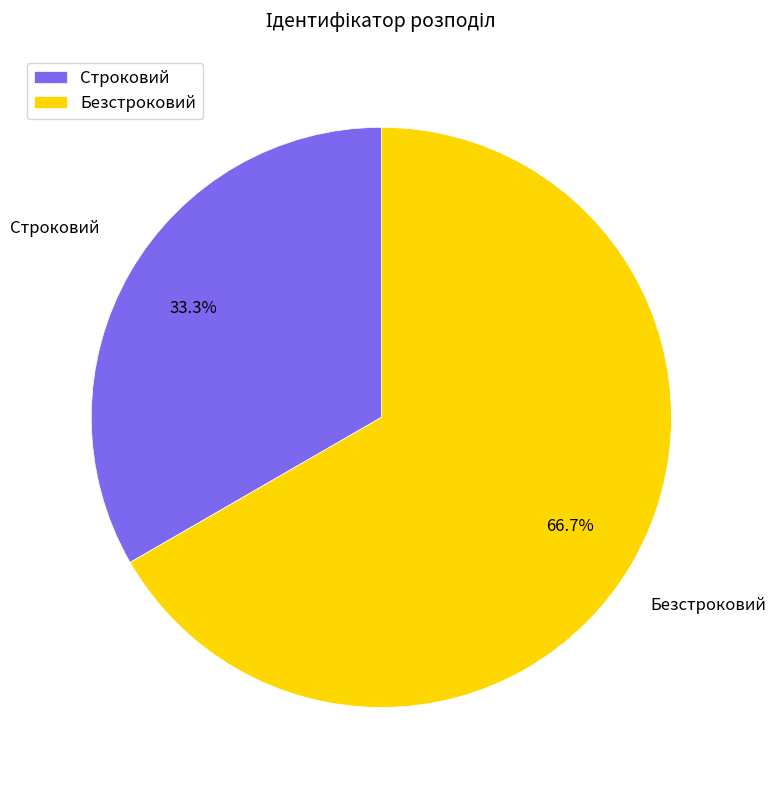

How many segments does this pie chart have?

2